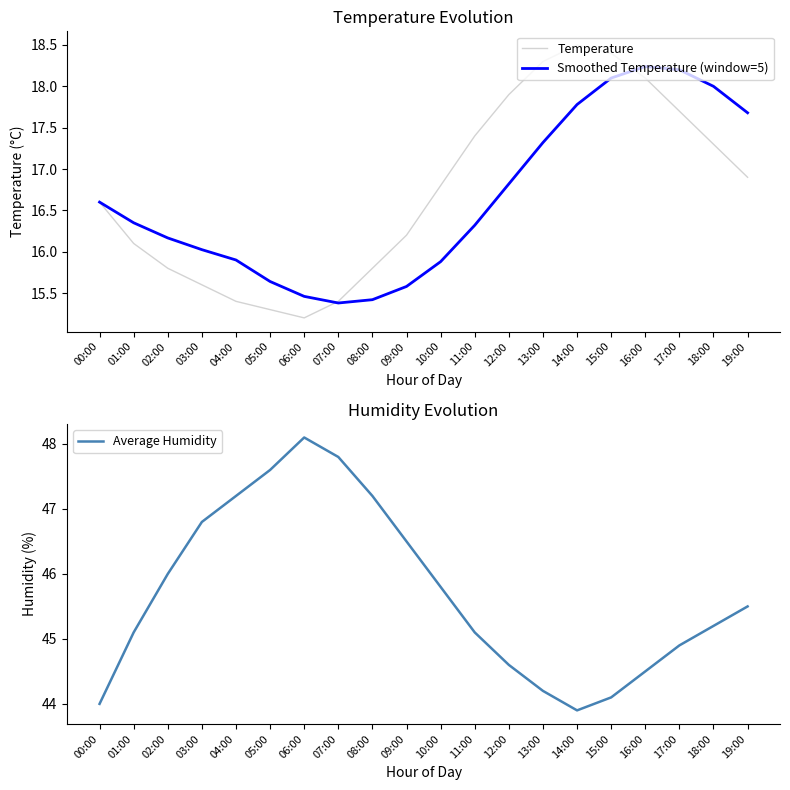

True or false: Smoothed Temperature (window=5) has more than 2 interior local peaks.

False